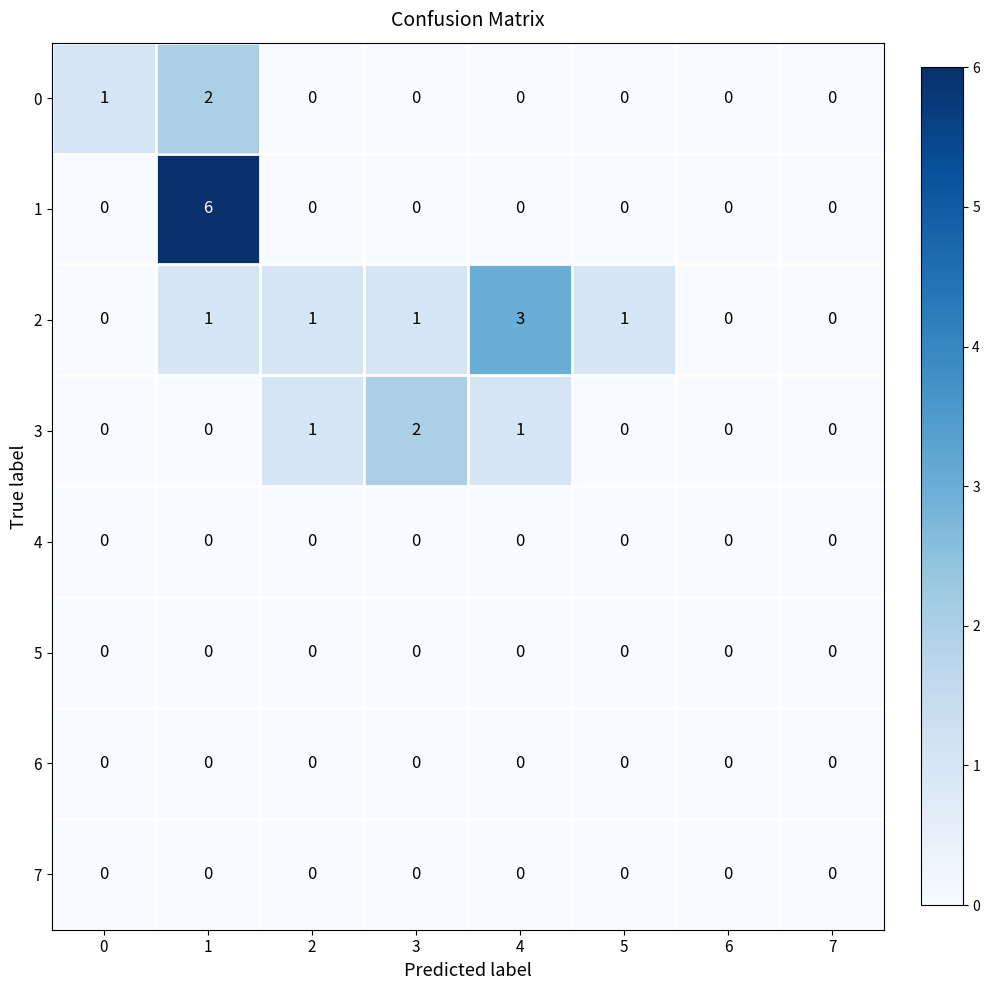

The value of 0 at 6 is 0. True or false?

True